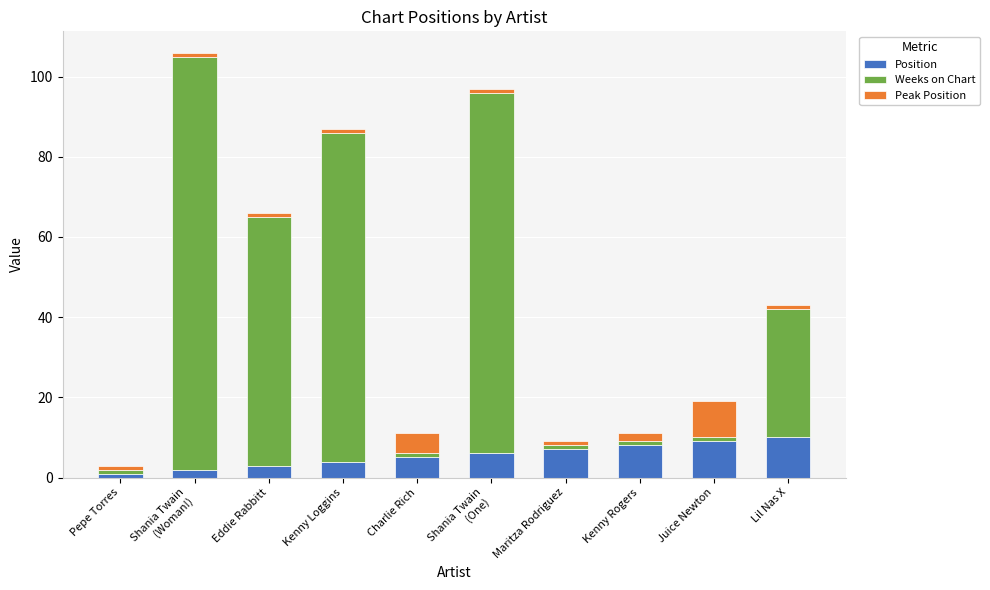

How many bars are there in total?

10